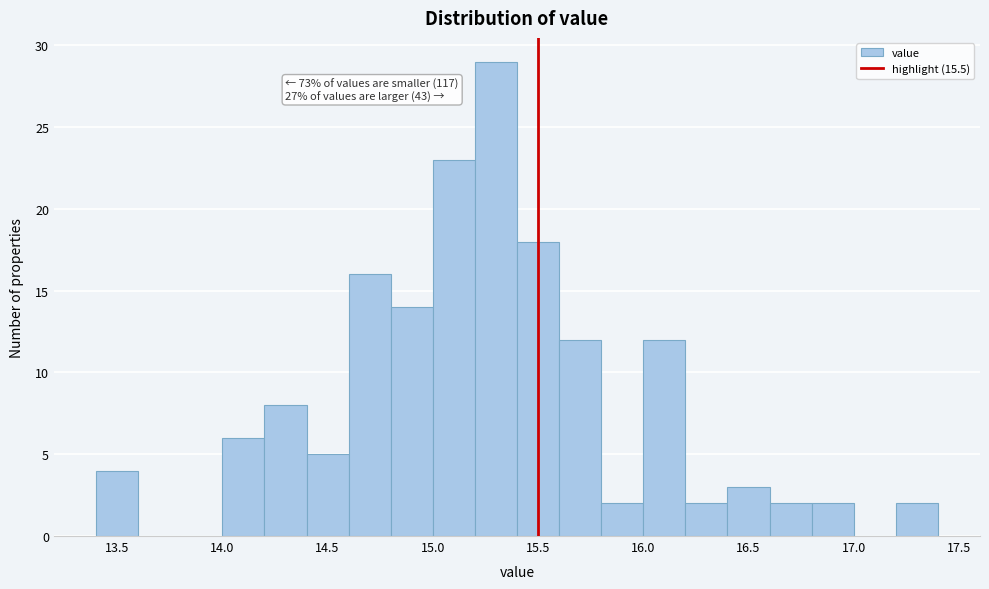

Which range on the x-axis has the tallest bar?

15.2 to 15.4